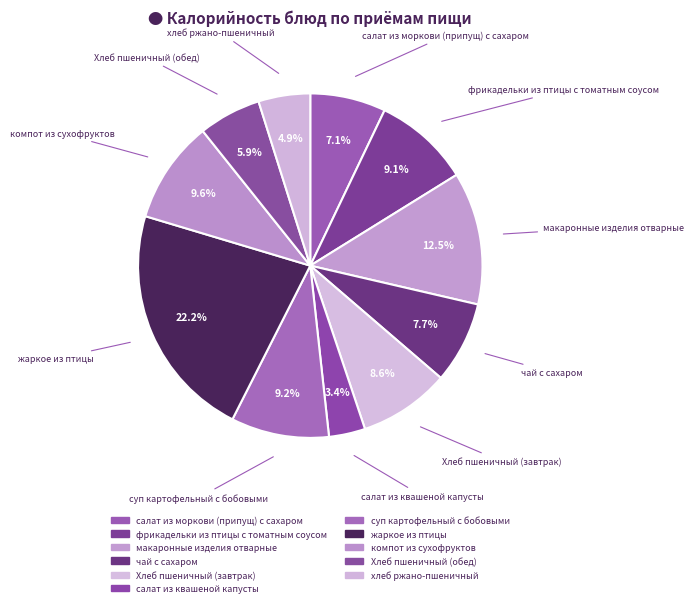

How many slices are in this pie chart?

11